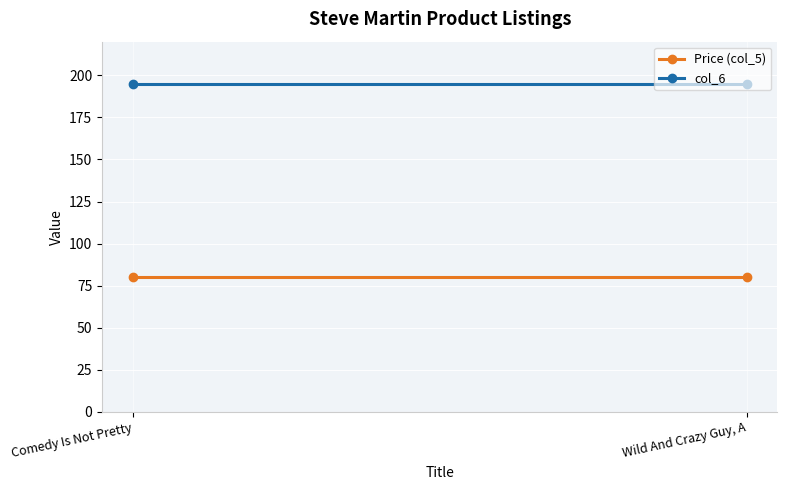

List the labels in order of col_6 value, largest first.

Comedy Is Not Pretty, Wild And Crazy Guy, A